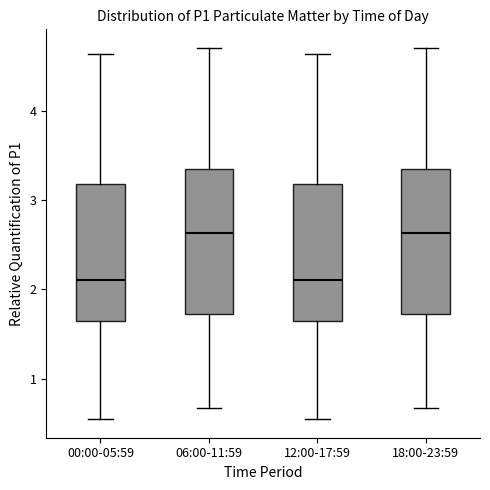

Where does the median line of the box for 06:00-11:59 sit on the y-axis? The values are not printed on the chart, so give them approximately, as read against the axis.

2.6